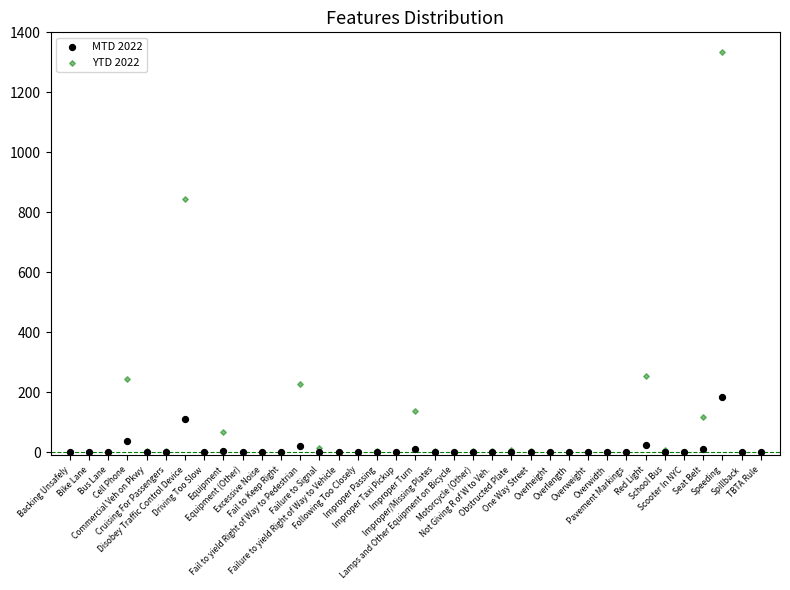

Across all series, what Y value is closest to 667?

844